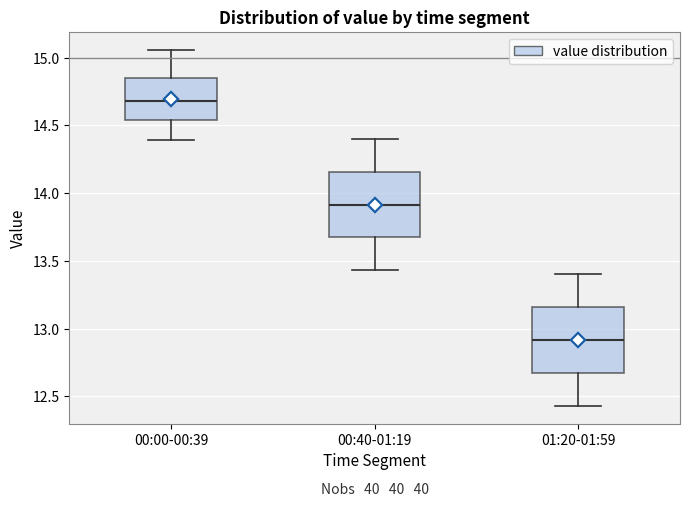

Reading left to right, transcribe this box plot: for each box, give where its median line is, the range the box spans, and where its two whiskers end, as read against the y-axis. The values are not printed on the chart, so give them approximately, as read against the axis.

00:00-00:39: median 14.70, box 14.55 to 14.85, whiskers 14.40 to 15.05
00:40-01:19: median 13.90, box 13.65 to 14.15, whiskers 13.45 to 14.40
01:20-01:59: median 12.90, box 12.65 to 13.15, whiskers 12.45 to 13.40